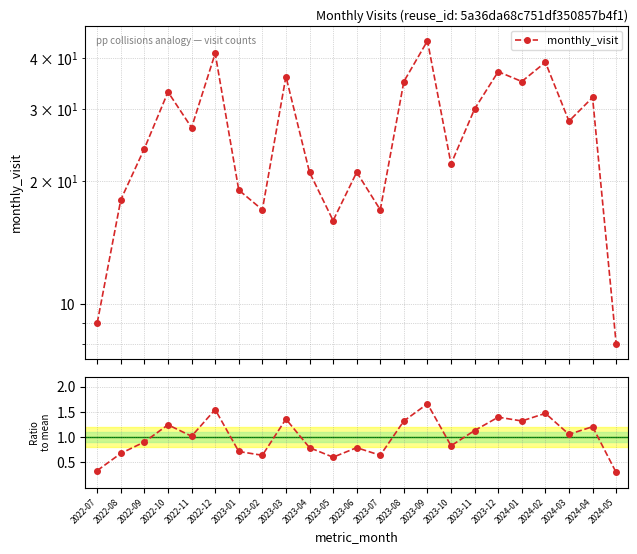

What is the value of the monthly_visit point at the 19th from the left?

35.0